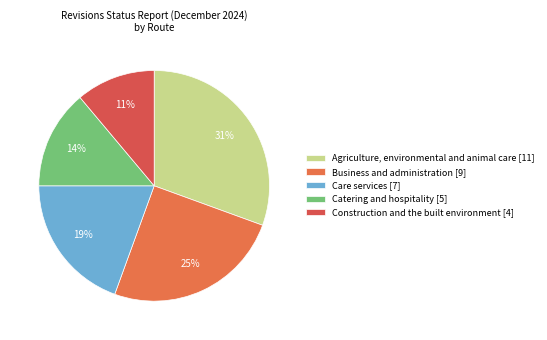

To the nearest percent, what is the average slice percentage?

20%